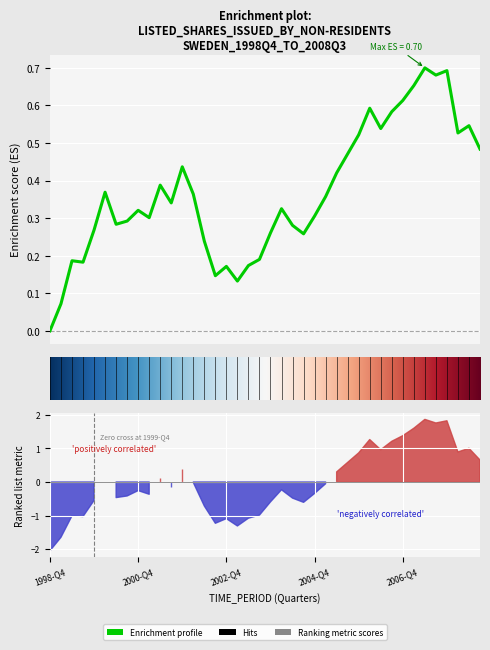

List the labels in order of value, largest first.

2007-Q2, 2007-Q4, 2007-Q3, 2007-Q1, 2006-Q4, 2006-Q1, 2006-Q3, 2008-Q2, 2006-Q2, 2008-Q1, 2005-Q4, 2008-Q3, 2005-Q3, 2001-Q4, 2005-Q2, 2001-Q2, 2000-Q1, 2002-Q1, 2005-Q1, 2001-Q3, 2004-Q1, 2000-Q4, 2004-Q4, 2001-Q1, 2000-Q3, 2000-Q2, 2004-Q2, 1999-Q4, 2003-Q4, 2004-Q3, 2002-Q2, 2003-Q3, 1999-Q2, 1999-Q3, 2003-Q2, 2002-Q4, 2002-Q3, 2003-Q1, 1999-Q1, 1998-Q4